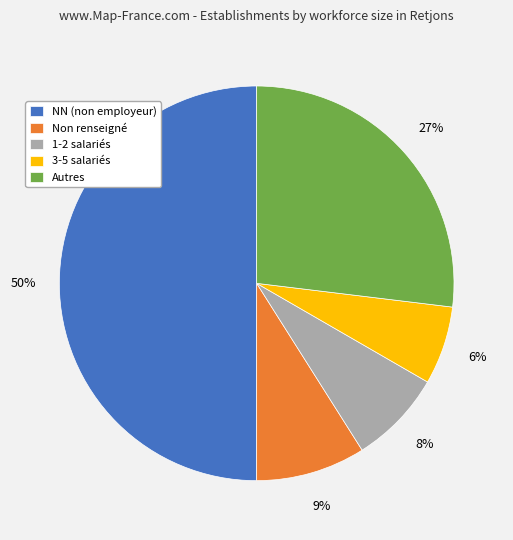

Is it true that Non renseigné is 1% of the pie?

False